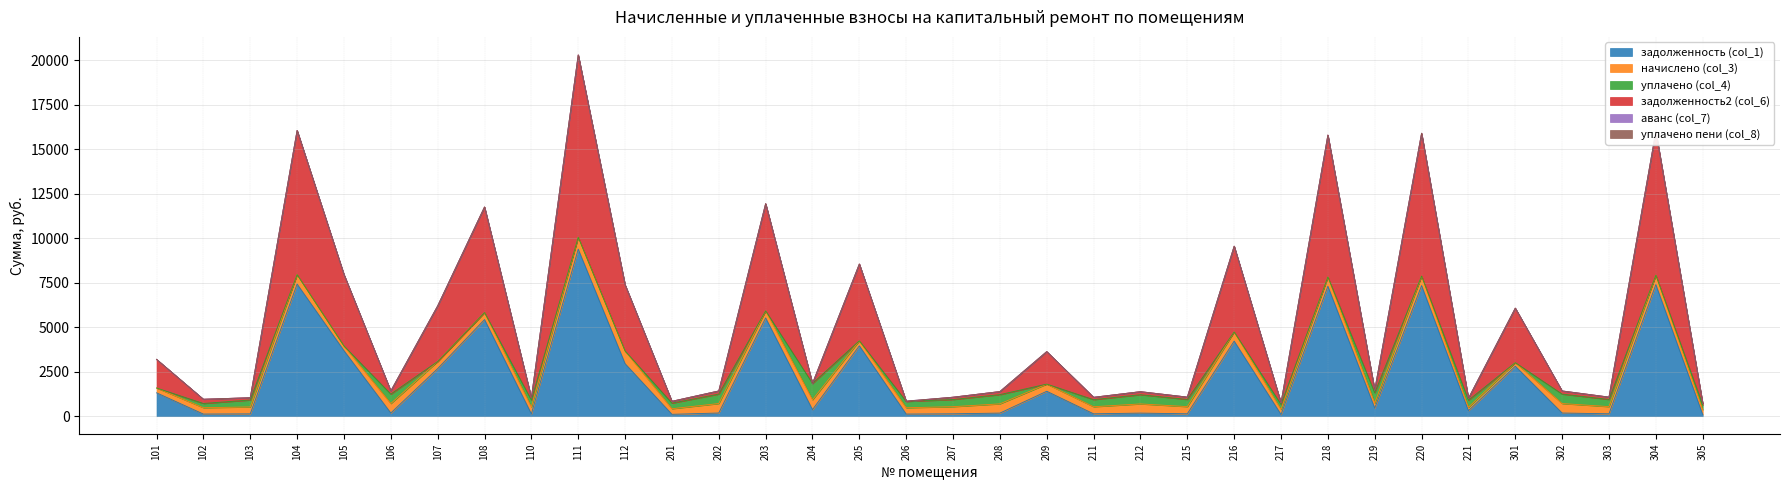

At which category is the sum across all series the highest?

111